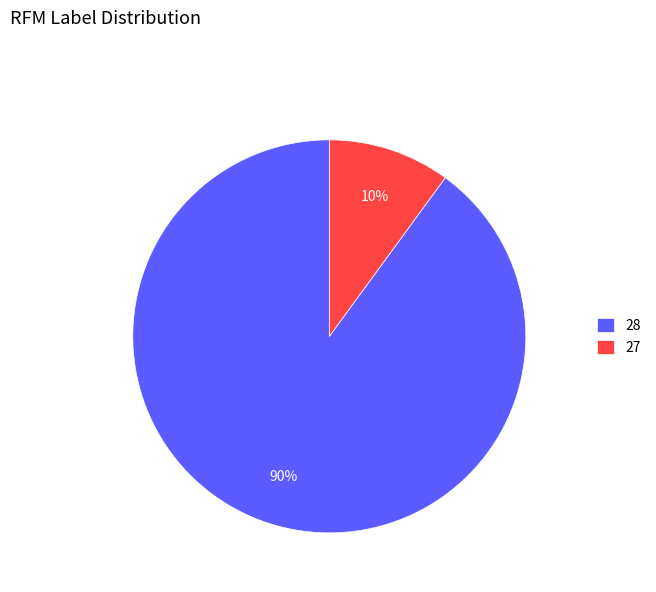

To the nearest percent, what percentage of the pie is 27?

10%